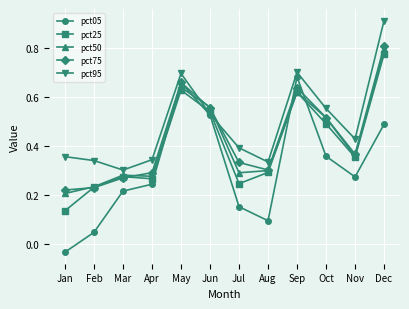

How many interior local peaks does the pct75 series have?

2